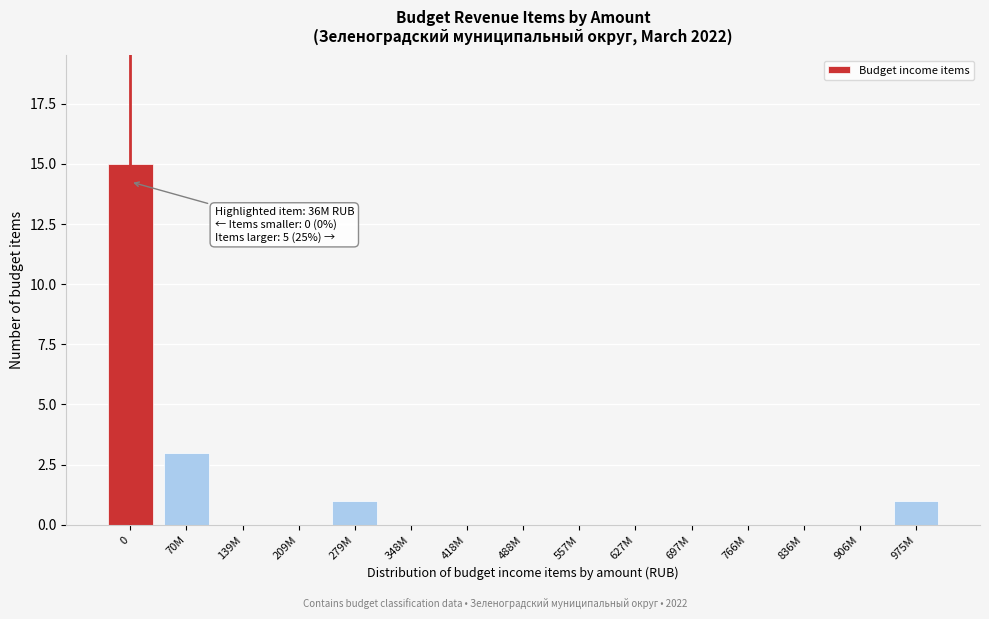

Reading left to right, what are all the values shown in this chart?

0=15	70M=3	139M=0	209M=0	279M=1	348M=0	418M=0	488M=0	557M=0	627M=0	697M=0	766M=0	836M=0	906M=0	975M=1